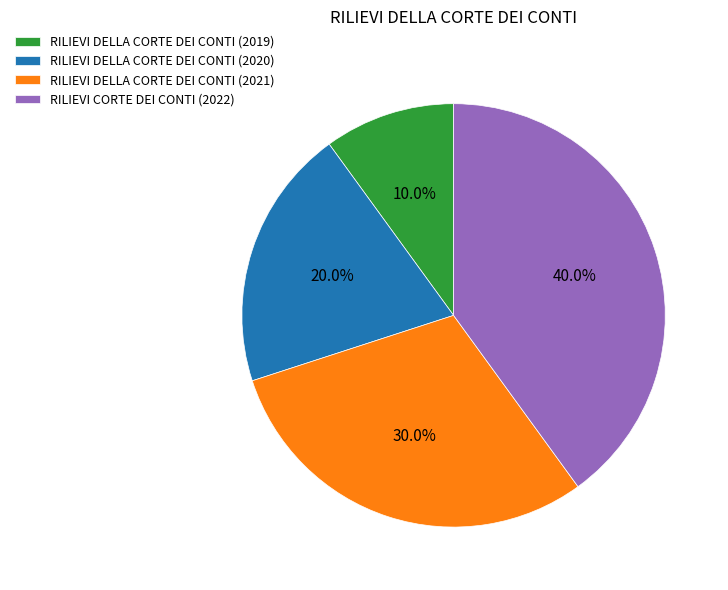

To the nearest percent, what portion does RILIEVI DELLA CORTE DEI CONTI (2020) represent?

20%